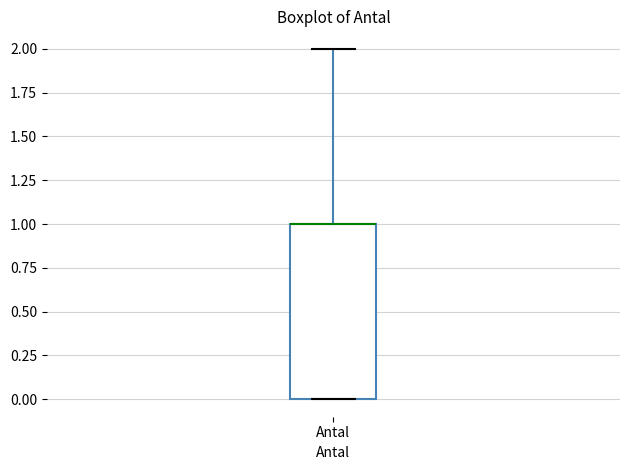

Where is the upper edge of the box for Antal on the y-axis? The values are not printed on the chart, so give them approximately, as read against the axis.

1